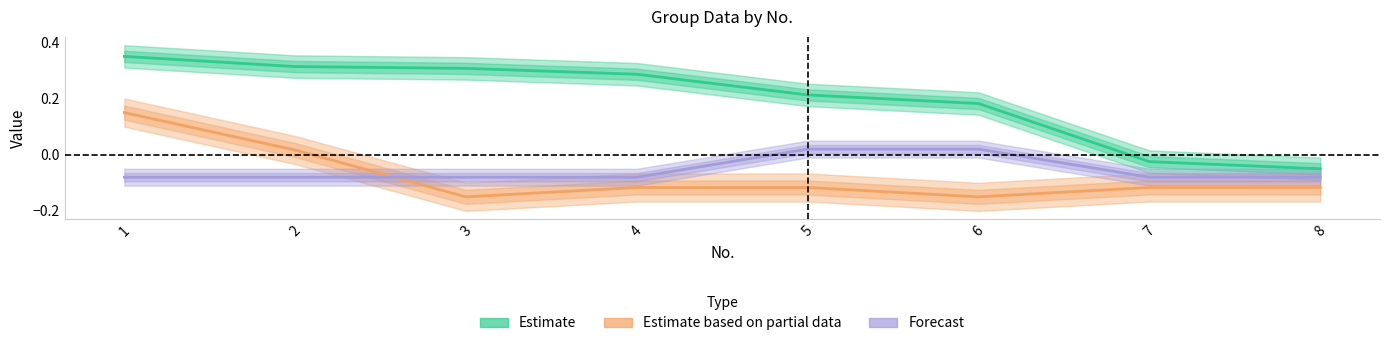

Reading left to right, list all the values displayed in this chart.

Estimate: 0.4	0.3	0.3	0.3	0.2	0.2	-0.0	-0.1
Estimate based on partial data: 0.1	0.0	-0.1	-0.1	-0.1	-0.1	-0.1	-0.1
Forecast: -0.1	-0.1	-0.1	-0.1	0.0	0.0	-0.1	-0.1